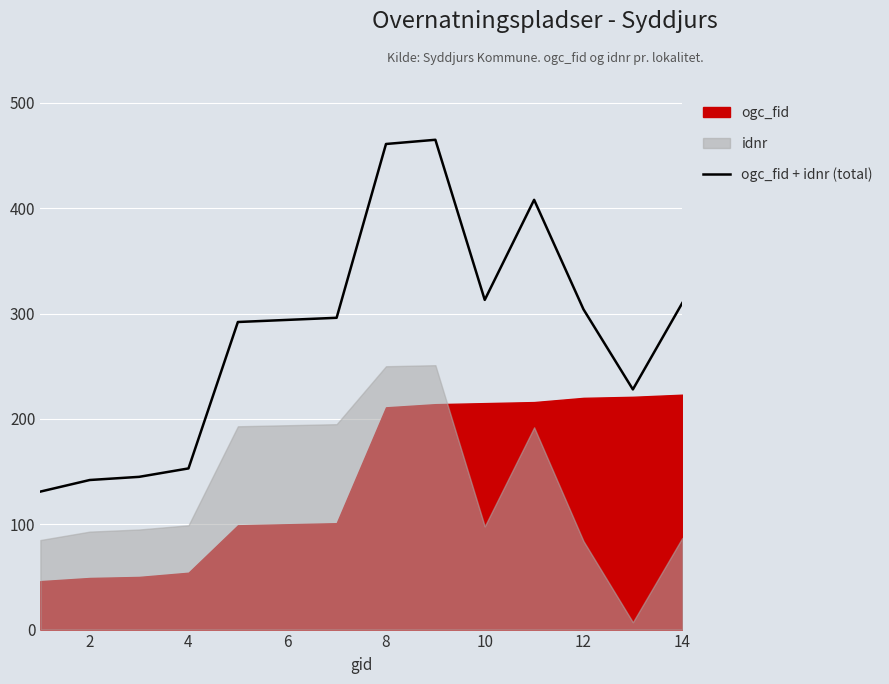

What is the lowest value of the ogc_fid + idnr (total) series?

131